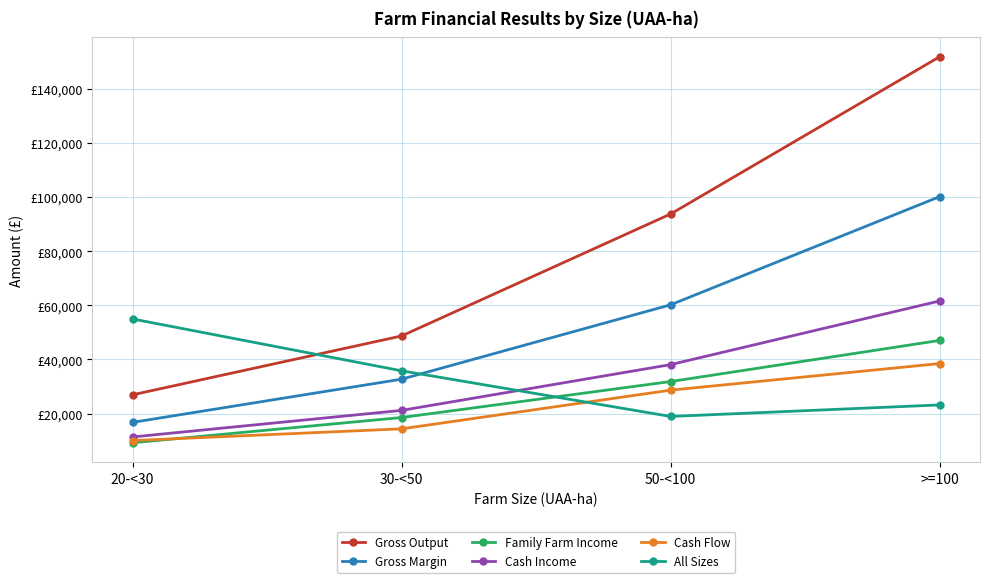

Does the chart display data point markers on the line(s)?

Yes